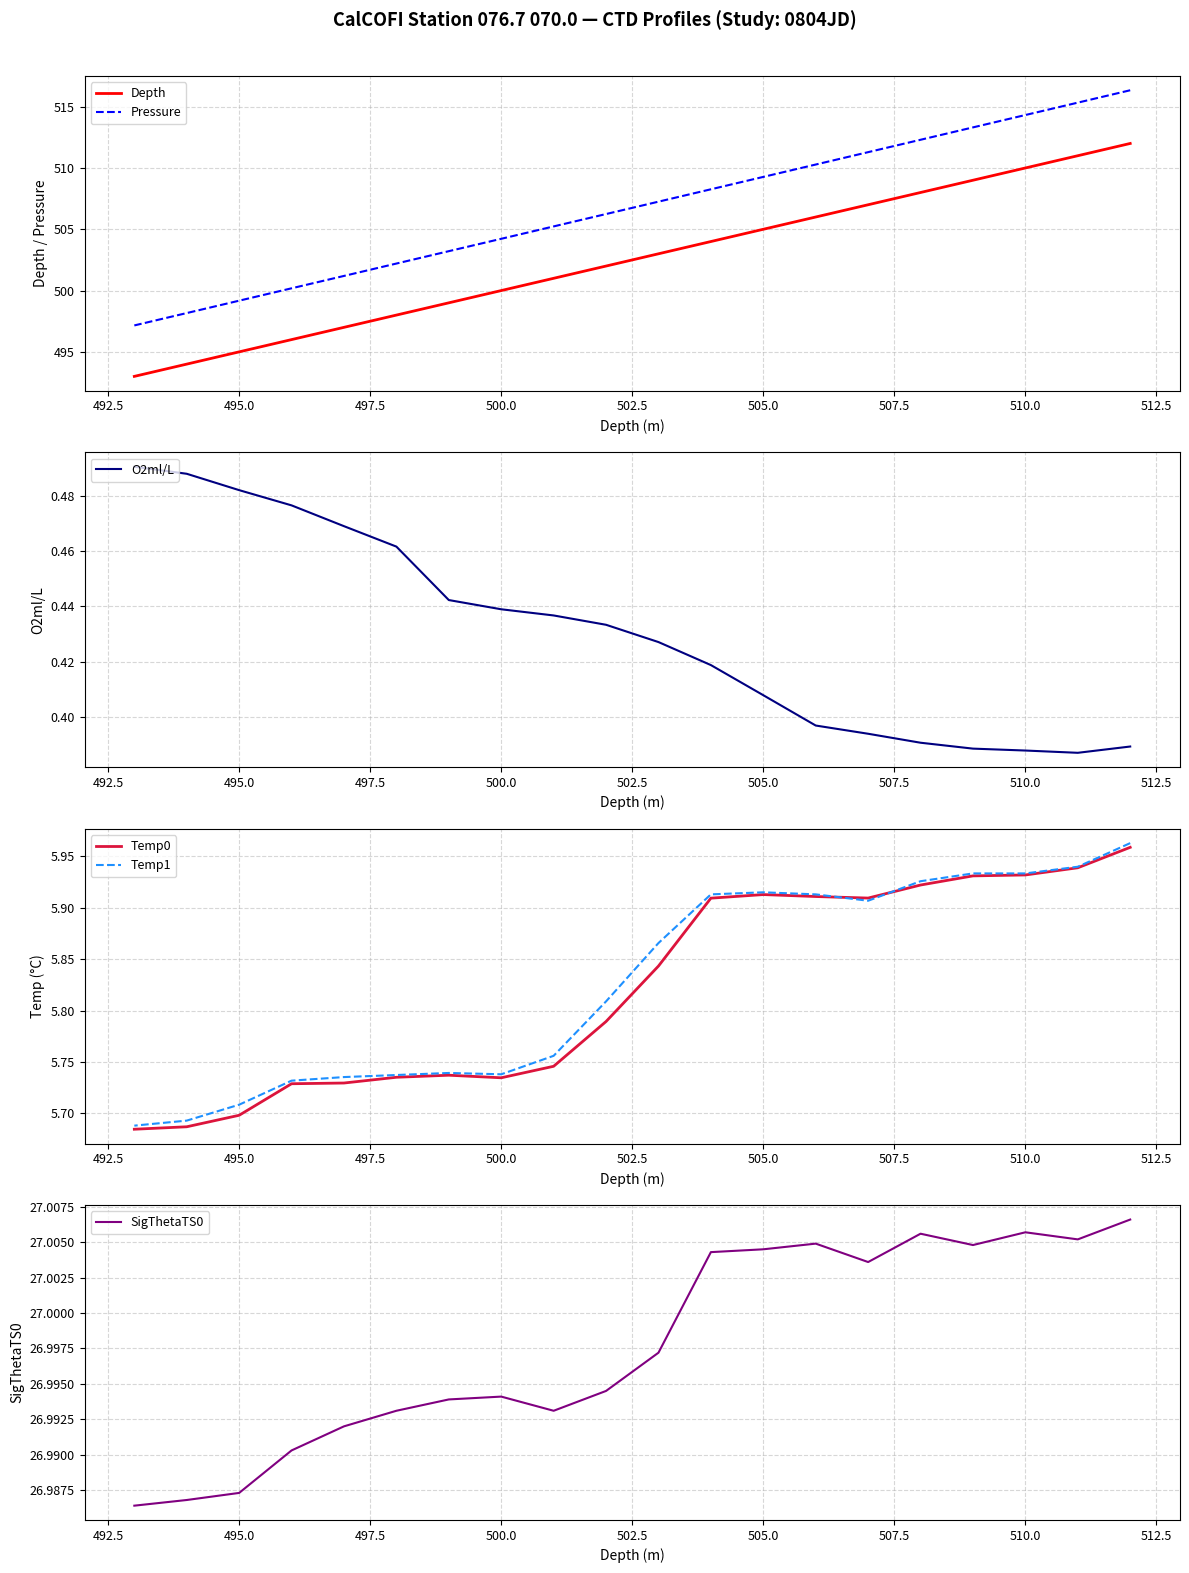

What is the approximate value of SigThetaTS0 at 500.0?

27.0